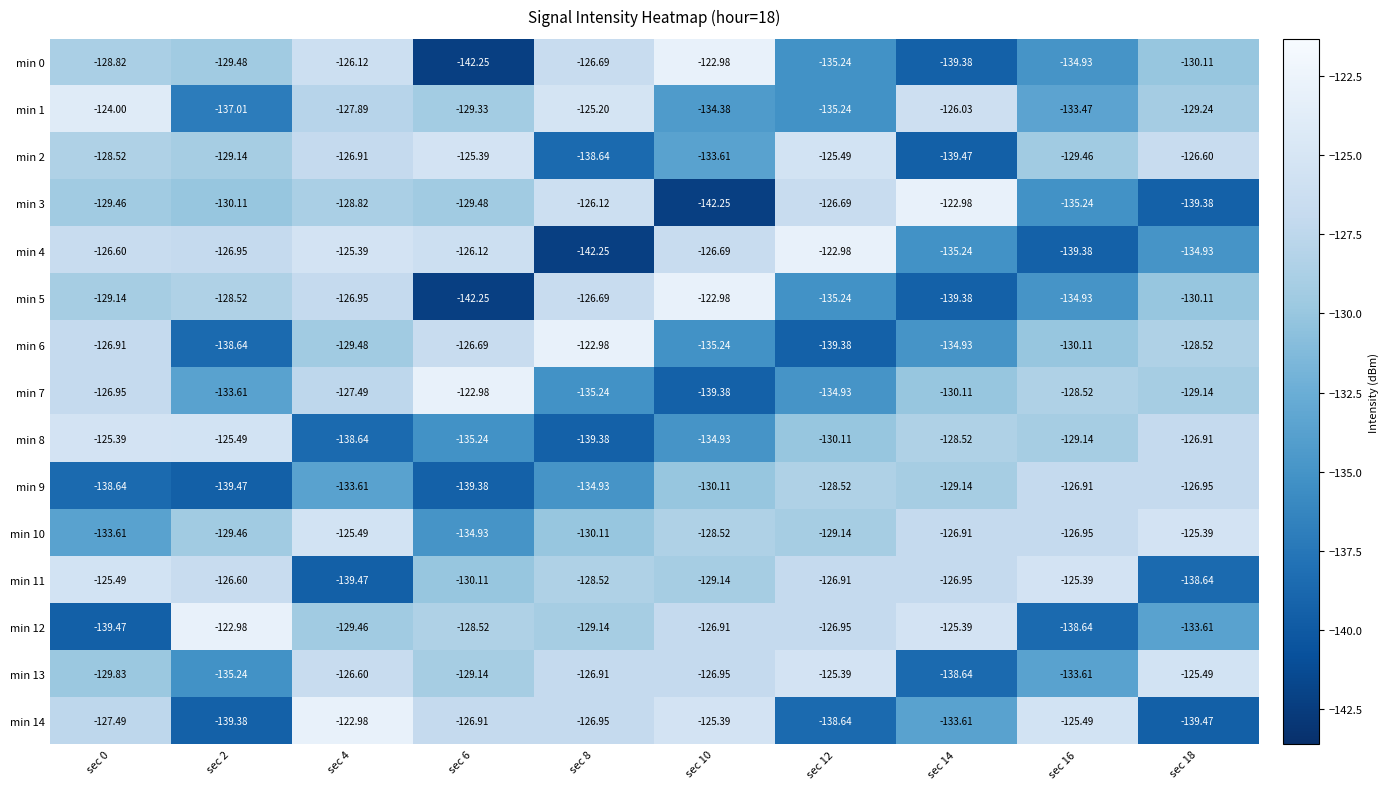

Is the value of min 1 at sec 8 greater than the value of min 11 at sec 10?

Yes